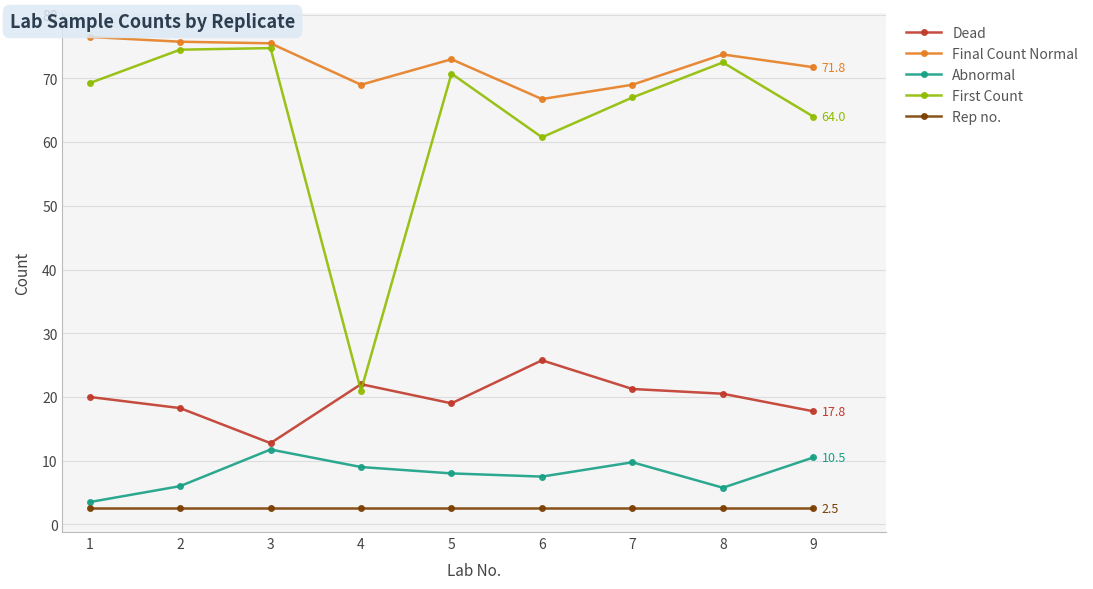

Which series has the largest total across all categories?

Final Count Normal